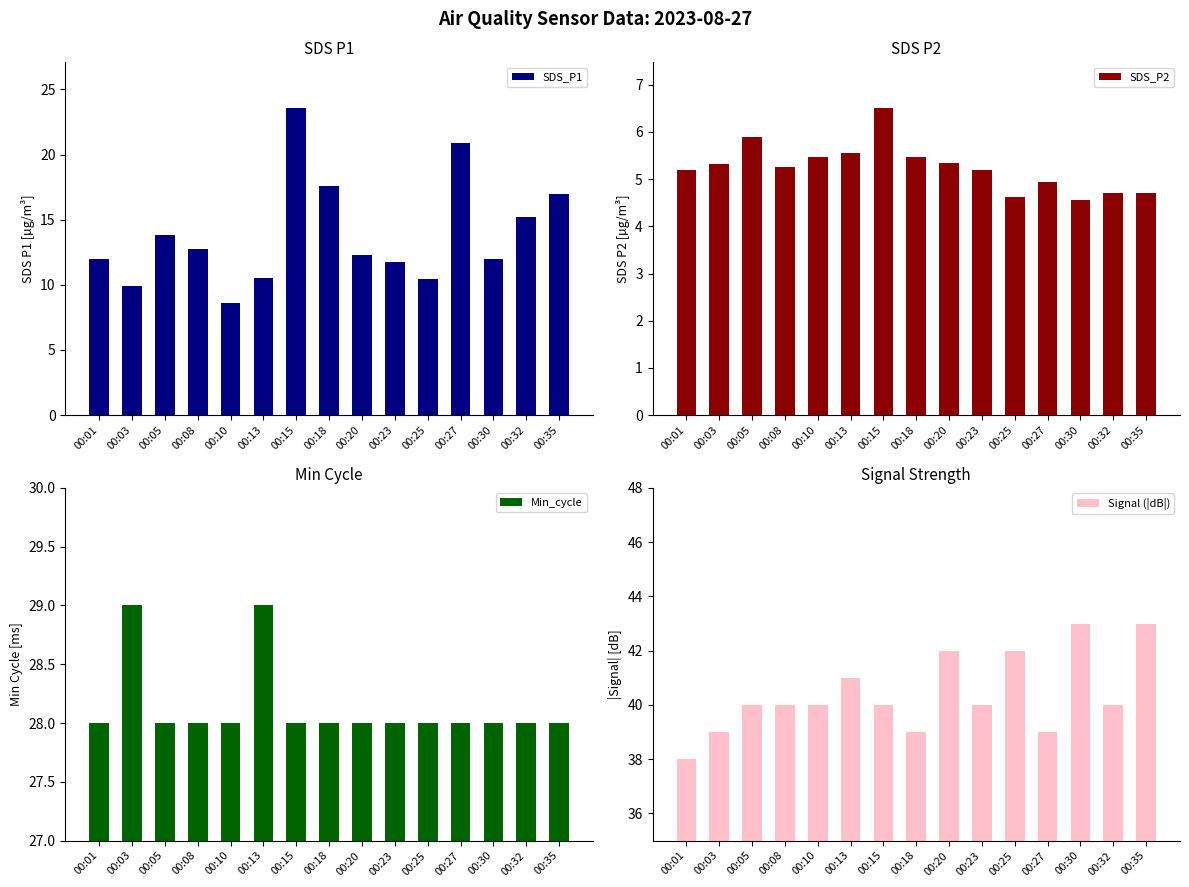

How many bars are there in total?

60